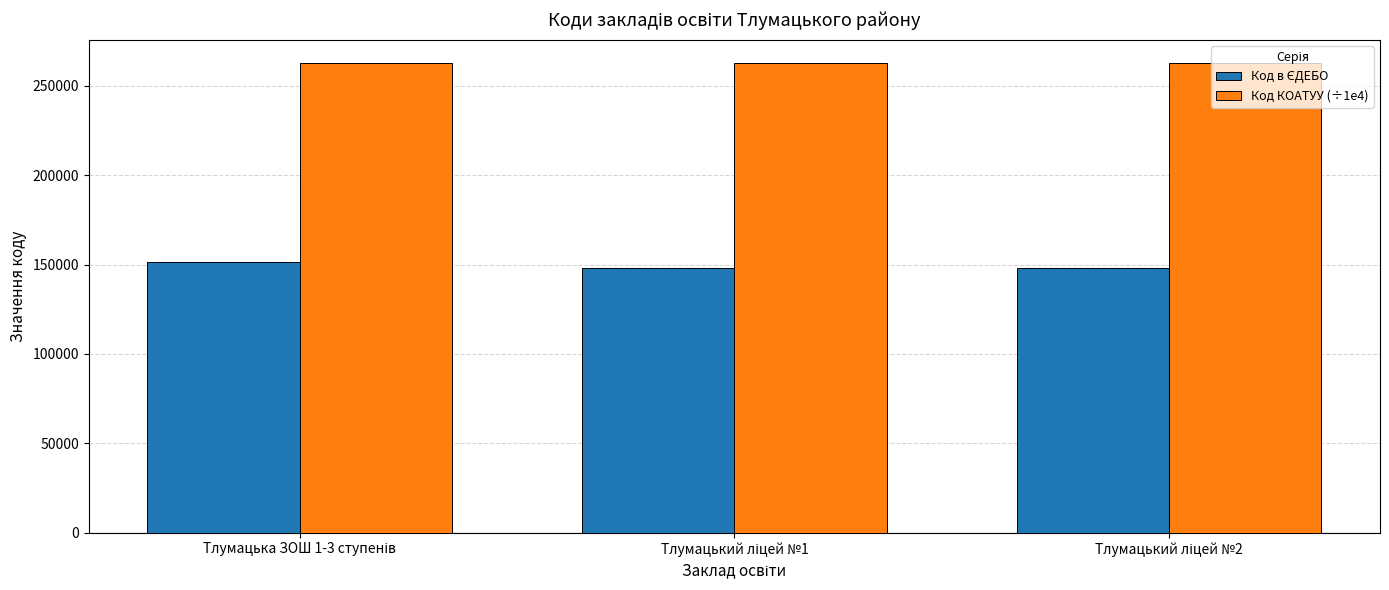

Which series has the largest total across all categories?

Код КОАТУУ (÷1e4)